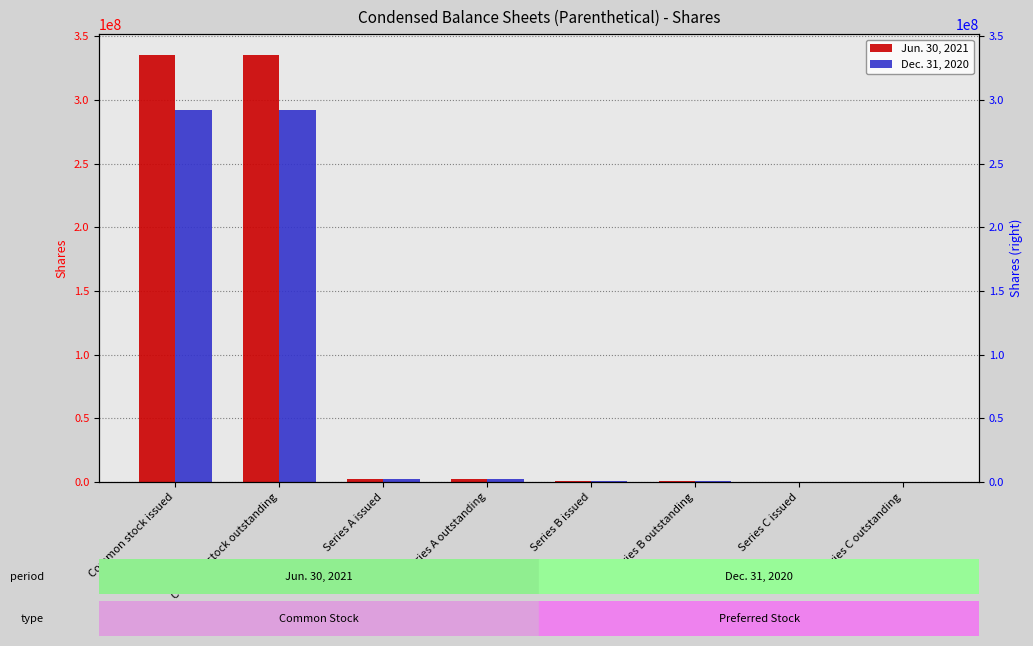

What is the difference between the maximum and minimum values in the Dec. 31, 2020 series?

291893289